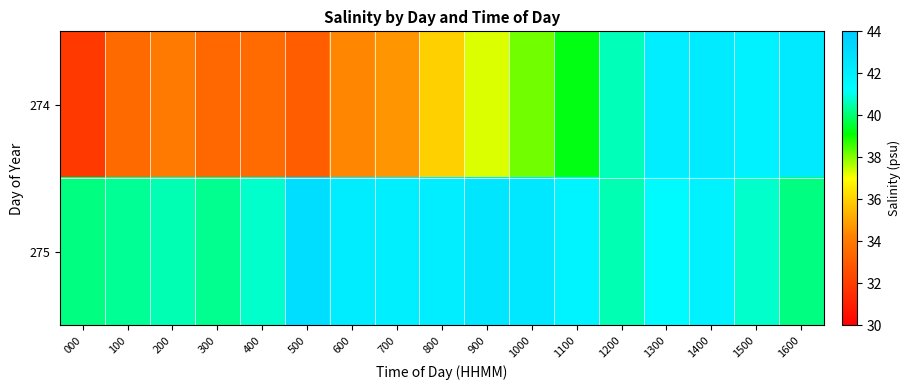

At which category does the chart reach its peak across all series?

500